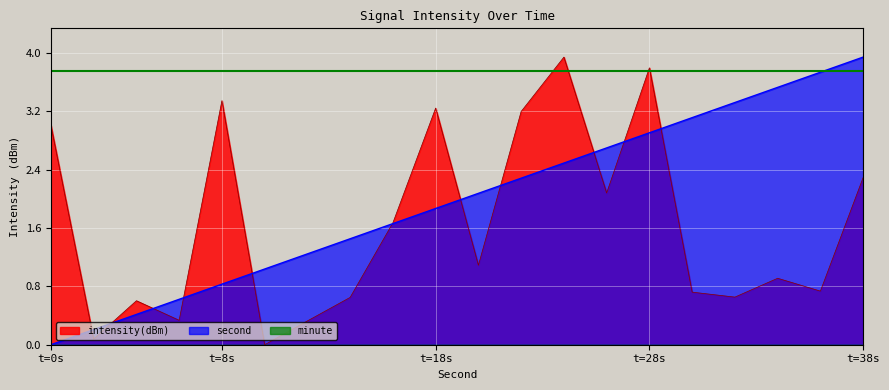

Which series has the largest total across all categories?

second